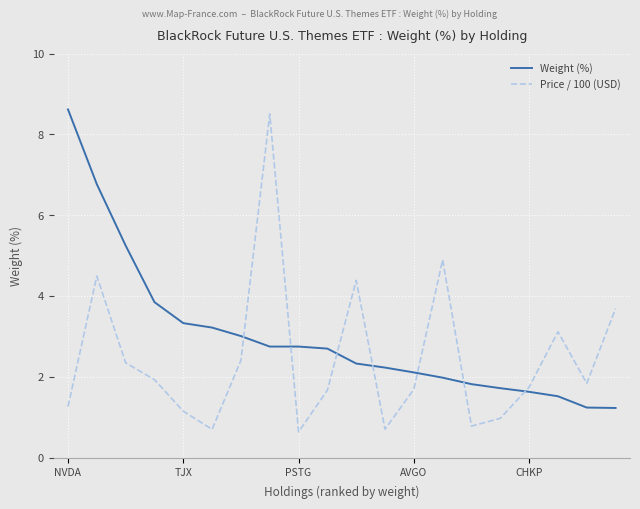

What is the difference between the maximum and minimum values in the Price / 100 (USD) series?

7.9